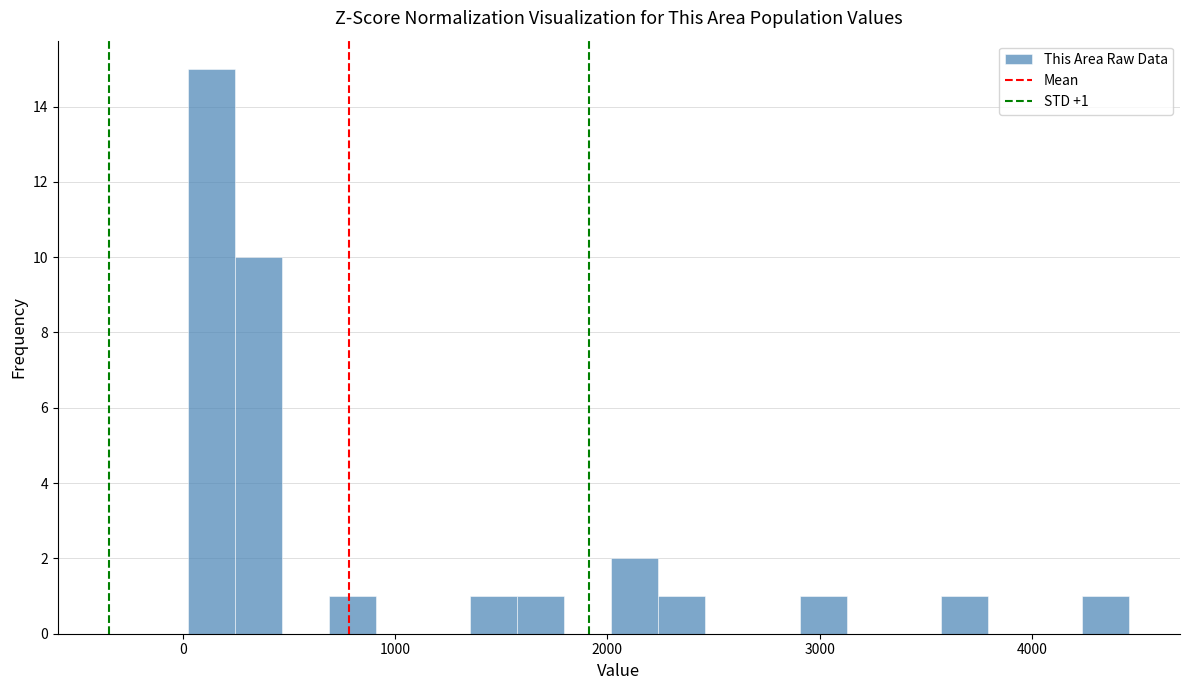

Read against the x-axis, roughly where is the centre of the tallest bar?

100